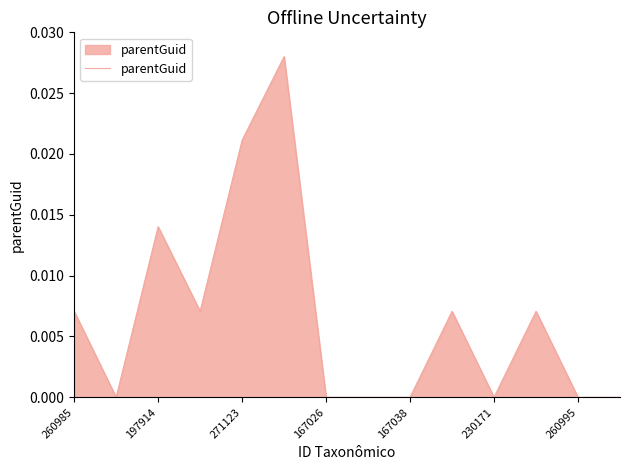

How many lines are shown in the chart?

1